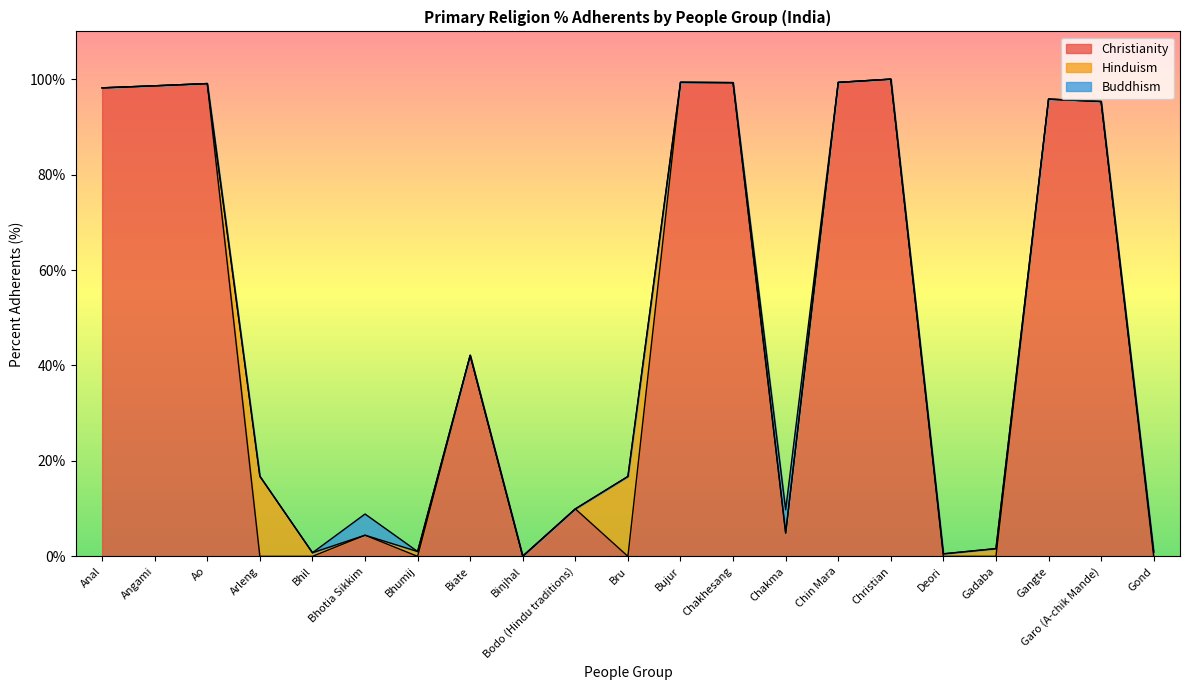

Which category has the lowest value in the Buddhism series?

Anal